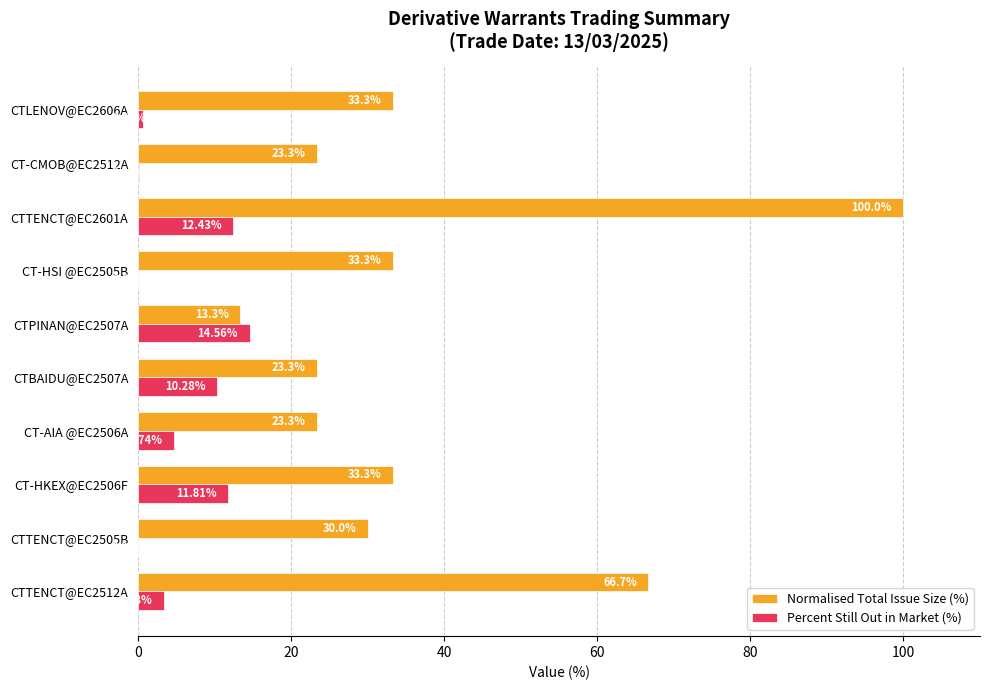

Which series changed the most between CT-AIA @EC2506A and CTPINAN@EC2507A?

Normalised Total Issue Size (%)